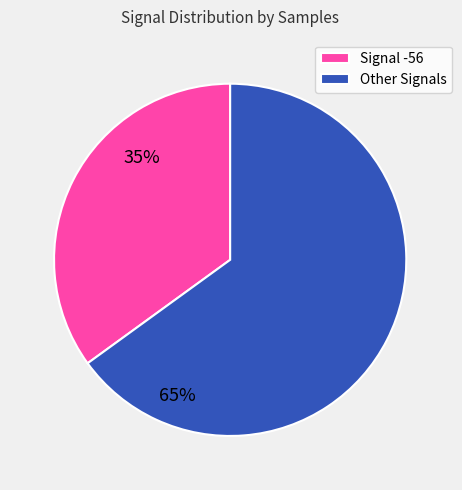

Is it true that Signal -56 is 35% of the pie?

True